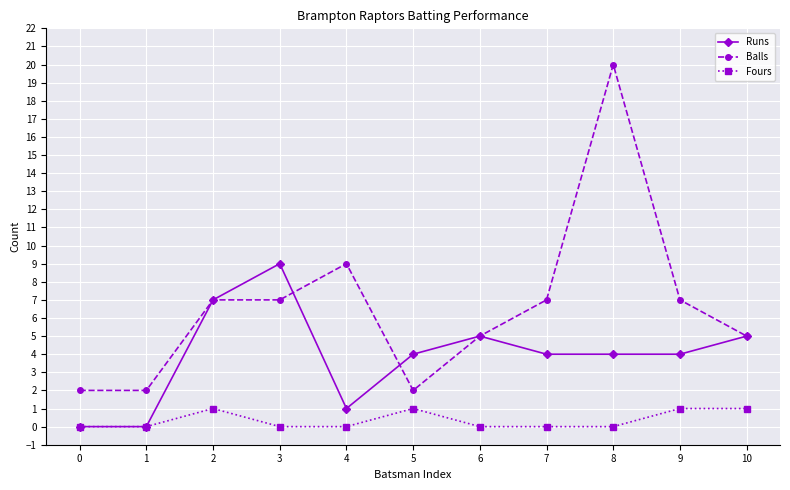

What is the approximate value of Fours at 9?

1